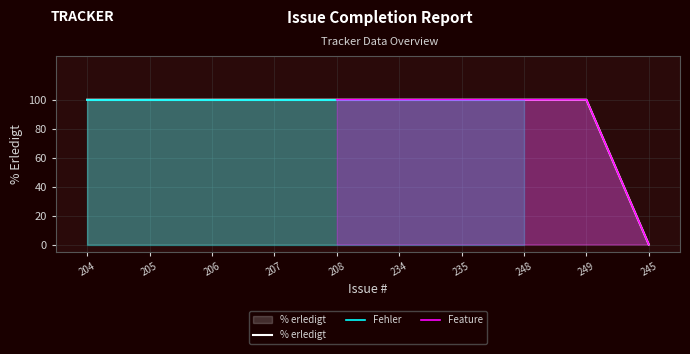

List the labels in order of value, largest first.

204, 205, 206, 207, 208, 234, 235, 248, 249, 245